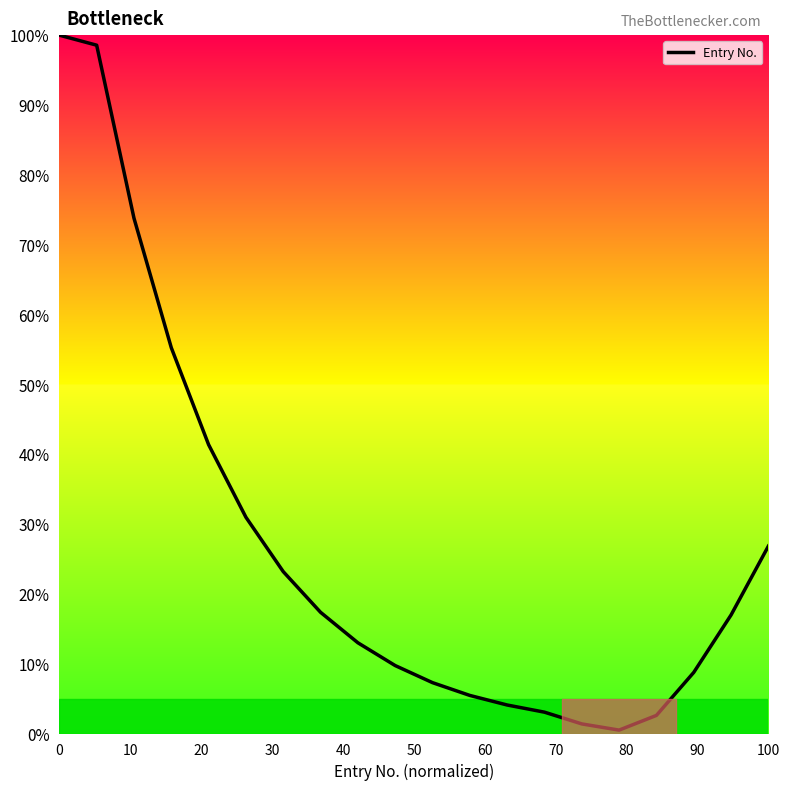

Count the number of data series in this chart.

1